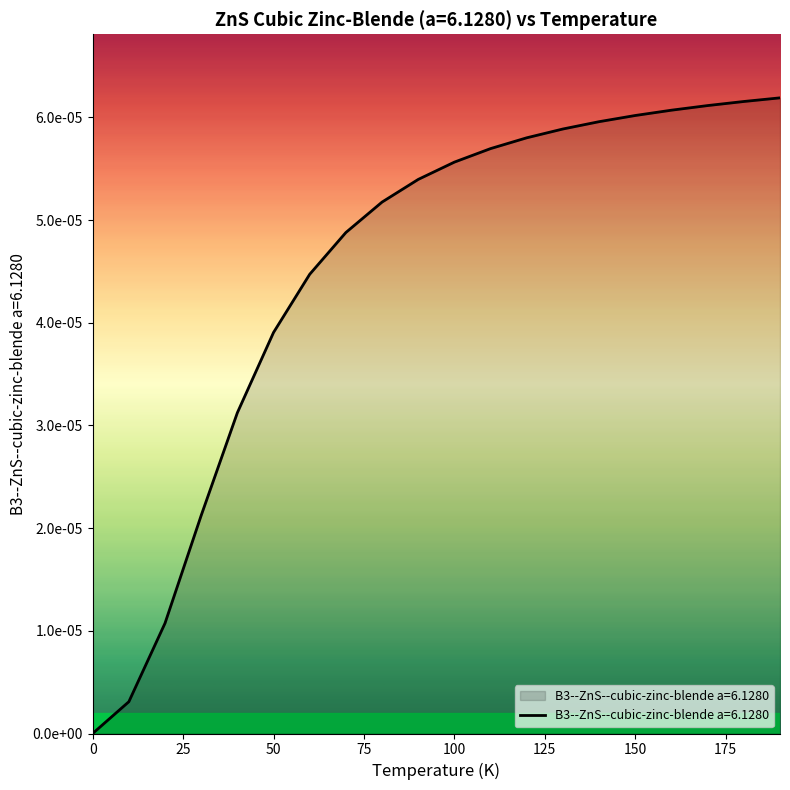

List the labels in order of value, largest first.

190.0, 180.0, 170.0, 160.0, 150.0, 140.0, 130.0, 120.0, 110.0, 100.0, 90.0, 80.0, 70.0, 60.0, 50.0, 40.0, 30.0, 20.0, 10.0, 0.0